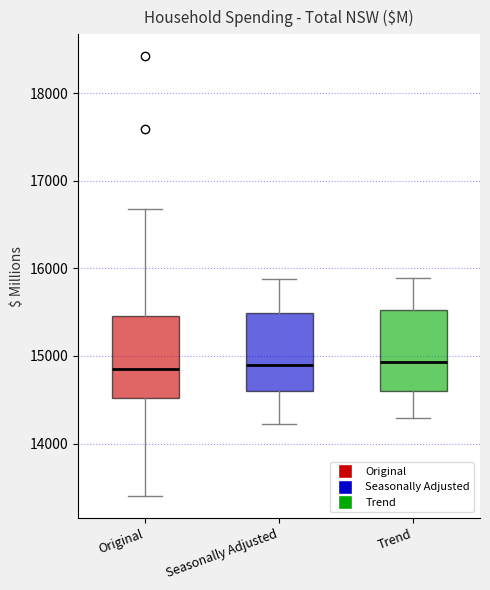

Where is the lower edge of the box for Seasonally Adjusted on the y-axis? The values are not printed on the chart, so give them approximately, as read against the axis.

14600